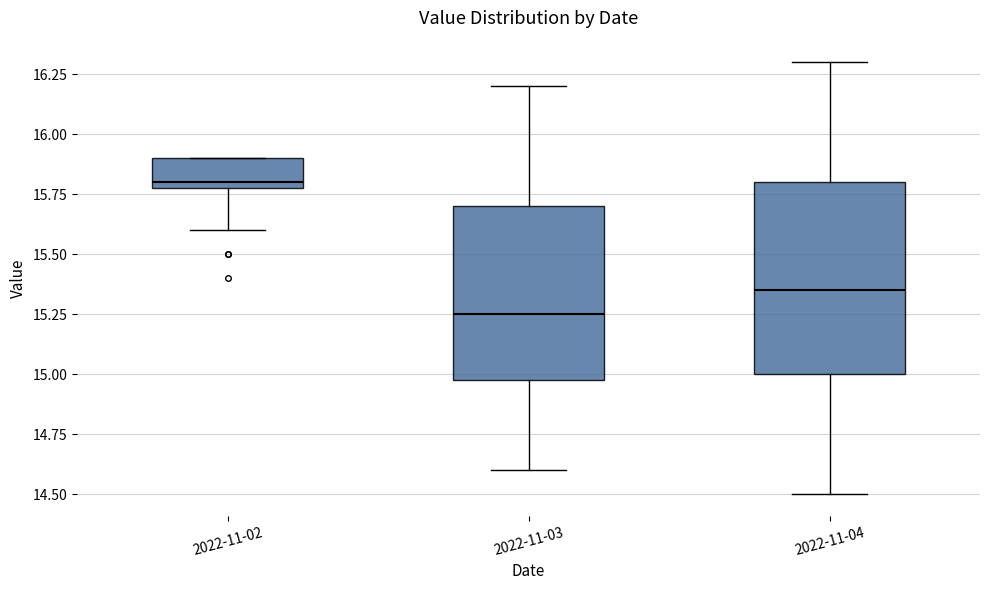

Reading left to right, read every box against the y-axis: the position of its median line, the range the box covers, and the ends of its whiskers. The values are not printed on the chart, so give them approximately, as read against the axis.

2022-11-02: median 15.80 (just above the box's lower edge), box 15.80 to 15.90, whiskers 15.60 to 15.90
2022-11-03: median 15.25, box 15.00 to 15.70, whiskers 14.60 to 16.20
2022-11-04: median 15.35, box 15.00 to 15.80, whiskers 14.50 to 16.30